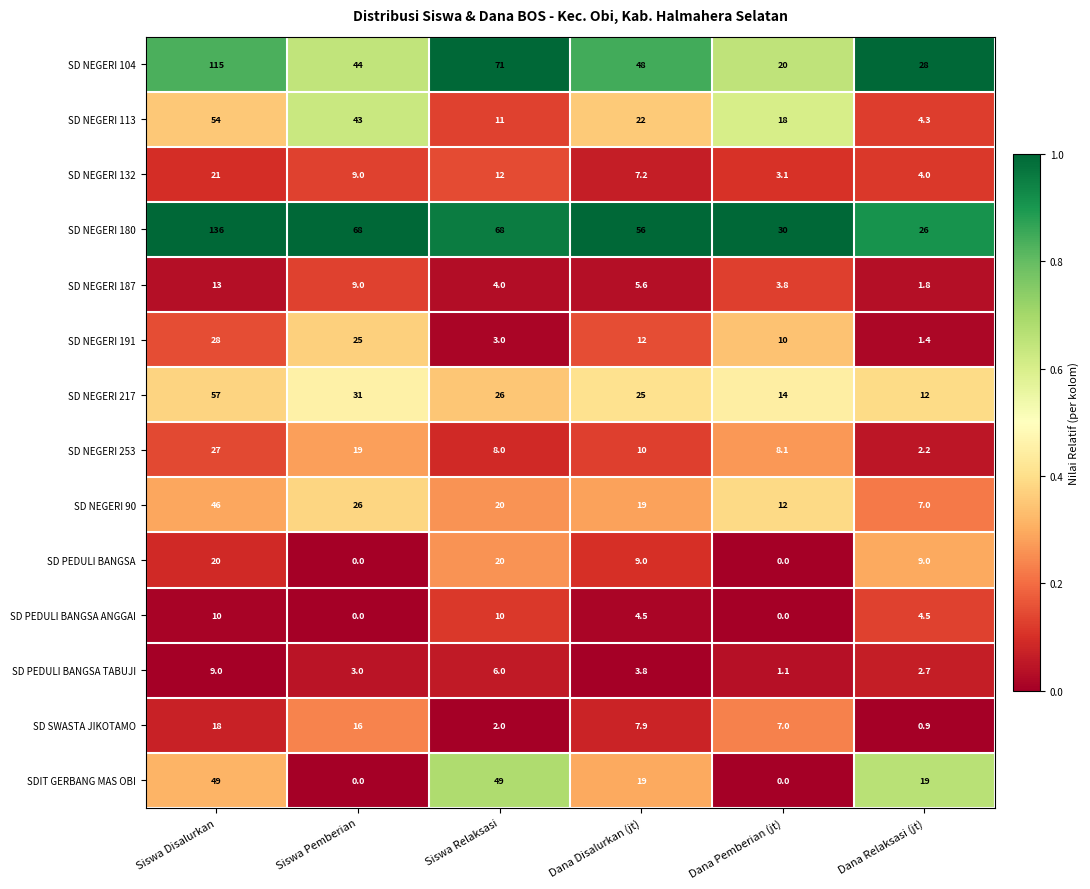

What is the difference between the highest and lowest values at Dana Disalurkan (jt)?

52.2